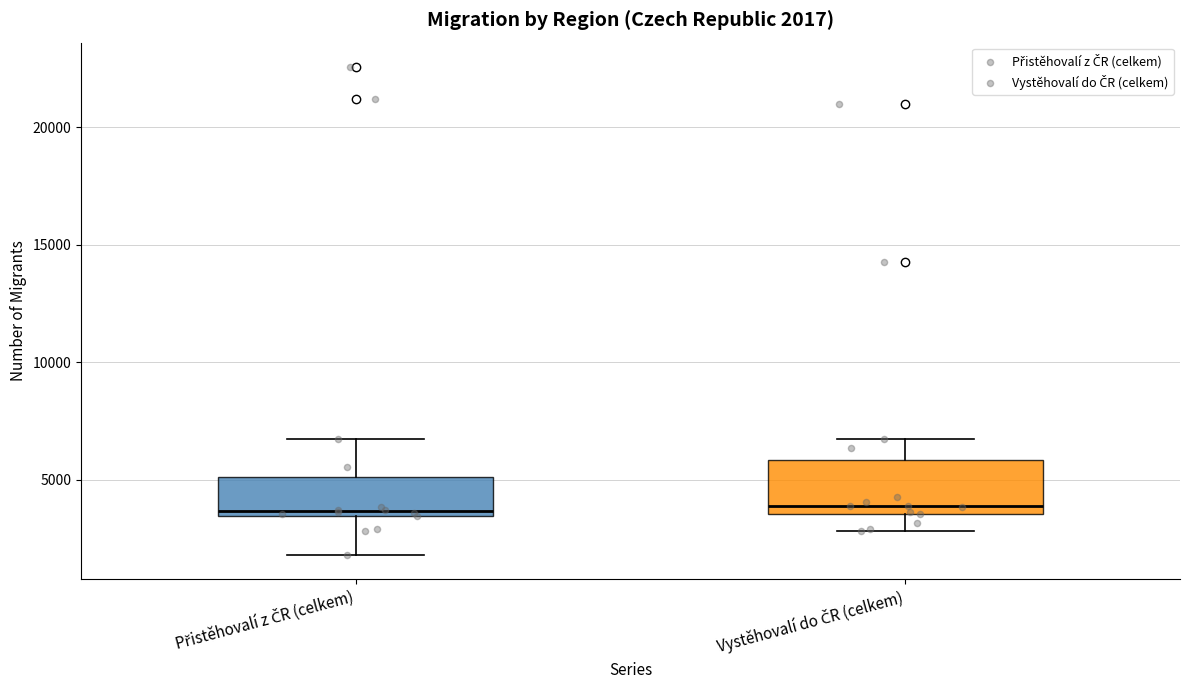

Comparing the boxes themselves (not the whiskers), which one is the tallest?

Vystěhovalí do ČR (celkem)